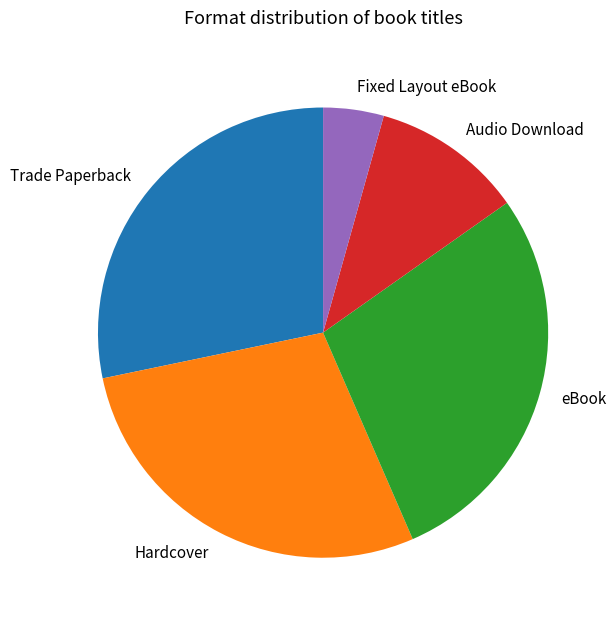

The eBook slice represents 22% of the pie. True or false?

False